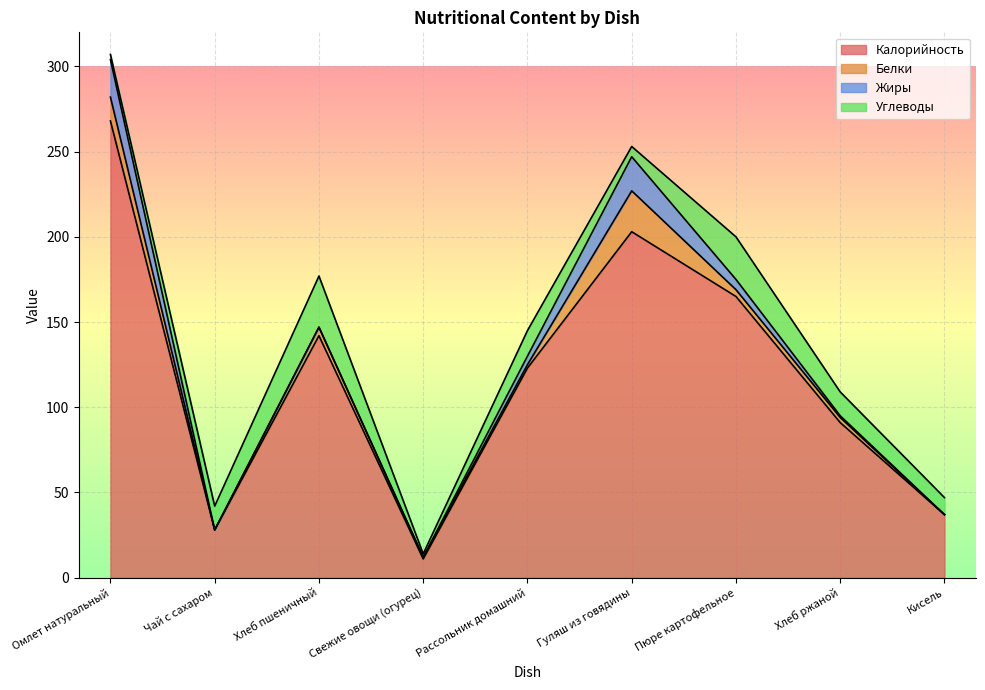

Read the Белки value at Рассольник домашний.

2